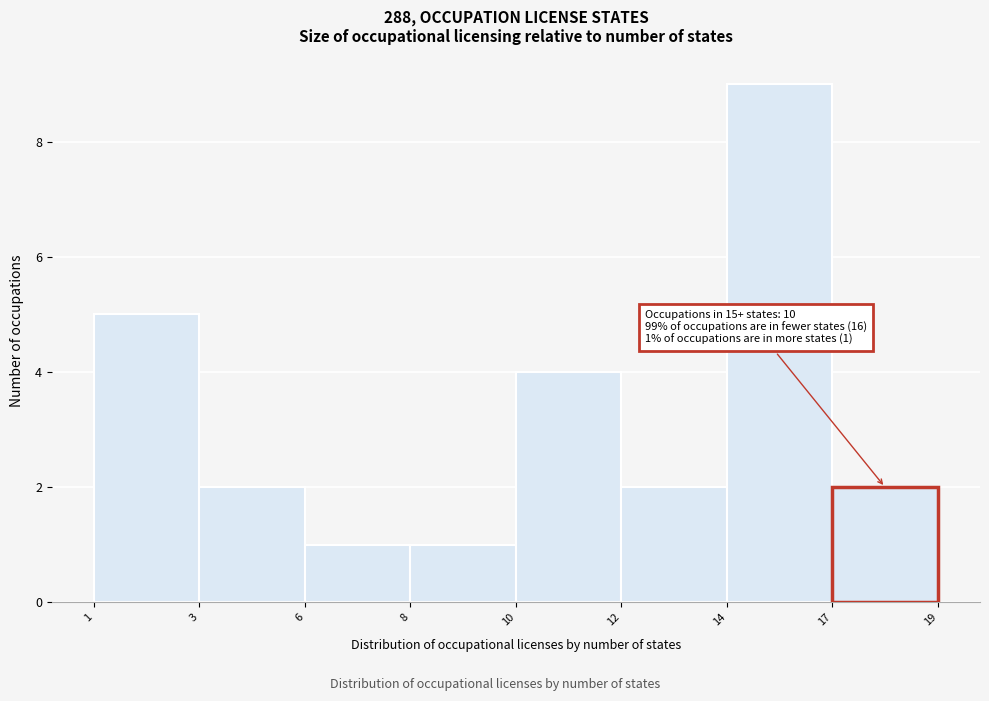

Reading right to left, transcribe all the data shown in this chart.

17=2	14=9	12=2	10=4	8=1	6=1	3=2	1=5